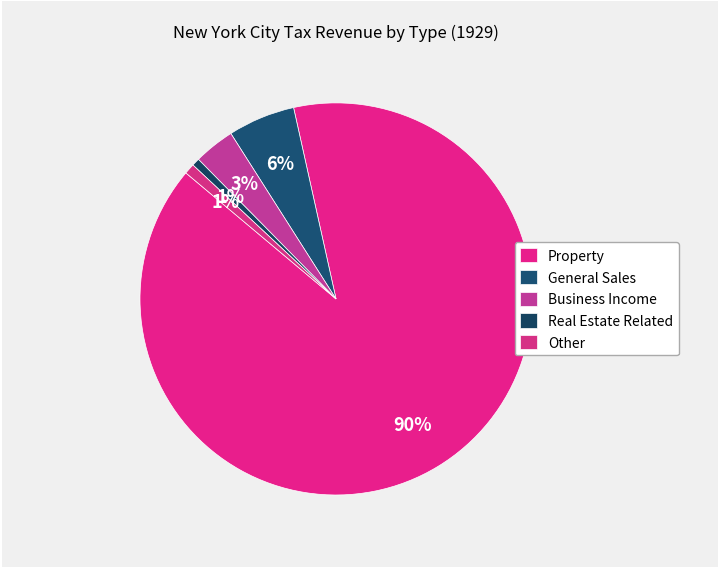

What is the smallest slice in the pie chart?

Real Estate Related